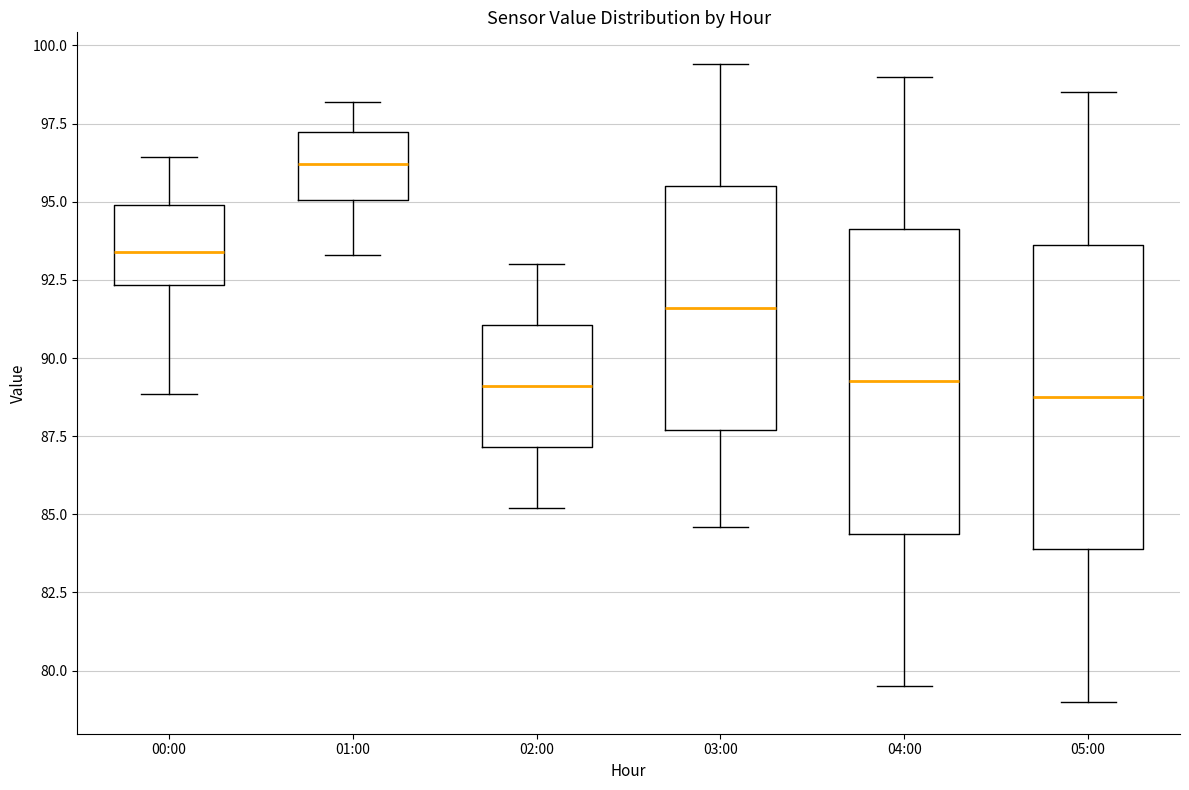

Reading left to right, transcribe this box plot: for each box, give where its median line is, the range the box spans, and where its two whiskers end, as read against the y-axis. The values are not printed on the chart, so give them approximately, as read against the axis.

00:00: median 93.5, box 92.5 to 95.0, whiskers 89.0 to 96.5
01:00: median 96.0, box 95.0 to 97.0, whiskers 93.5 to 98.0
02:00: median 89.0, box 87.0 to 91.0, whiskers 85.0 to 93.0
03:00: median 91.5, box 87.5 to 95.5, whiskers 84.5 to 99.5
04:00: median 89.5, box 84.5 to 94.0, whiskers 79.5 to 99.0
05:00: median 89.0, box 84.0 to 93.5, whiskers 79.0 to 98.5